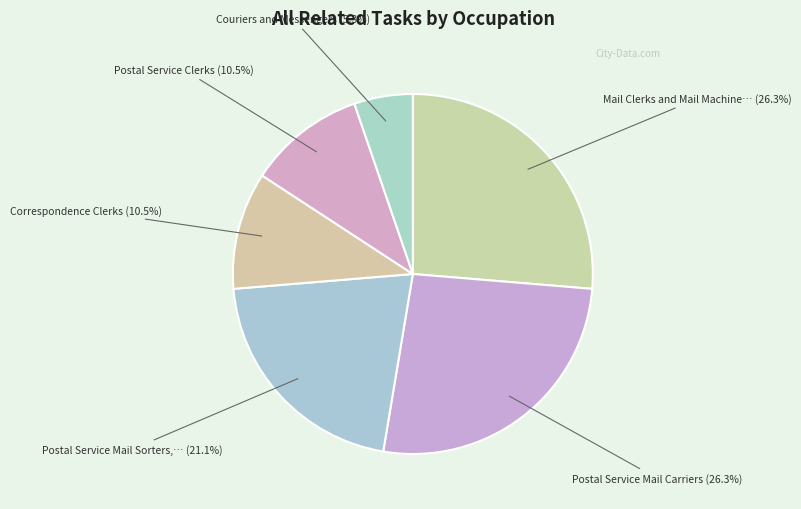

Is there any slice that represents more than half of the pie?

No